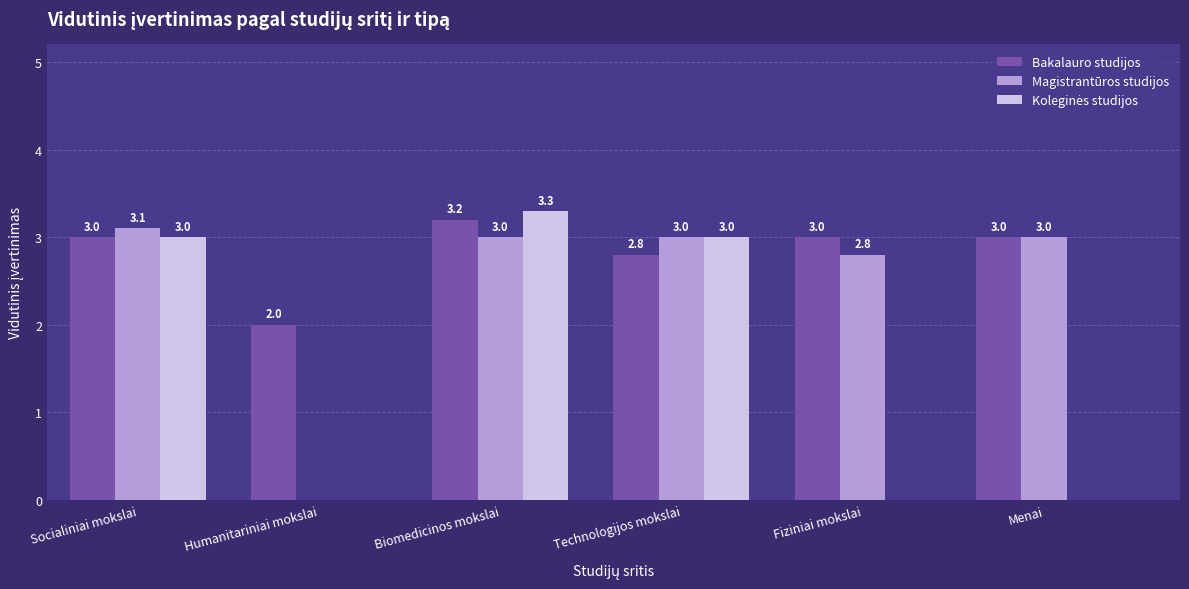

How many distinct data groups are displayed?

3